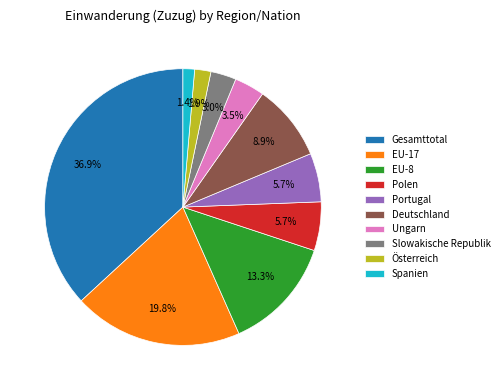

What is the ratio of the value at Polen to the value at EU-17?

0.3